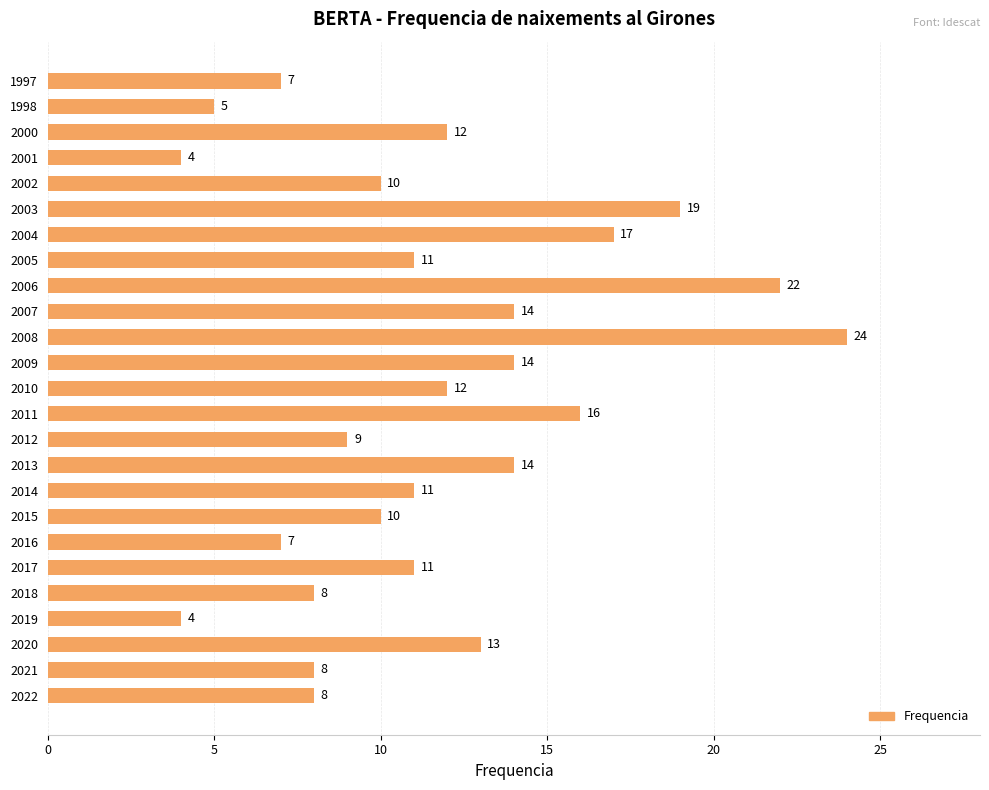

What is the average value?

12